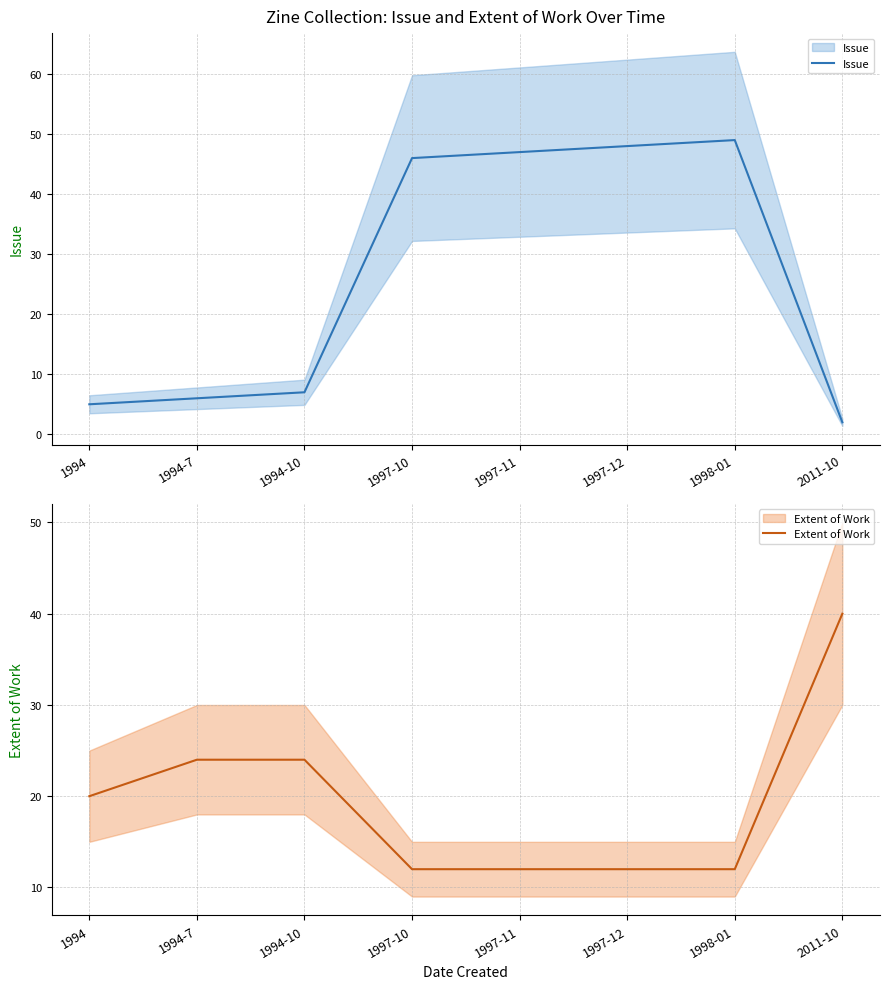

Which has a higher value, 1997-12 or 1997-11?

1997-12